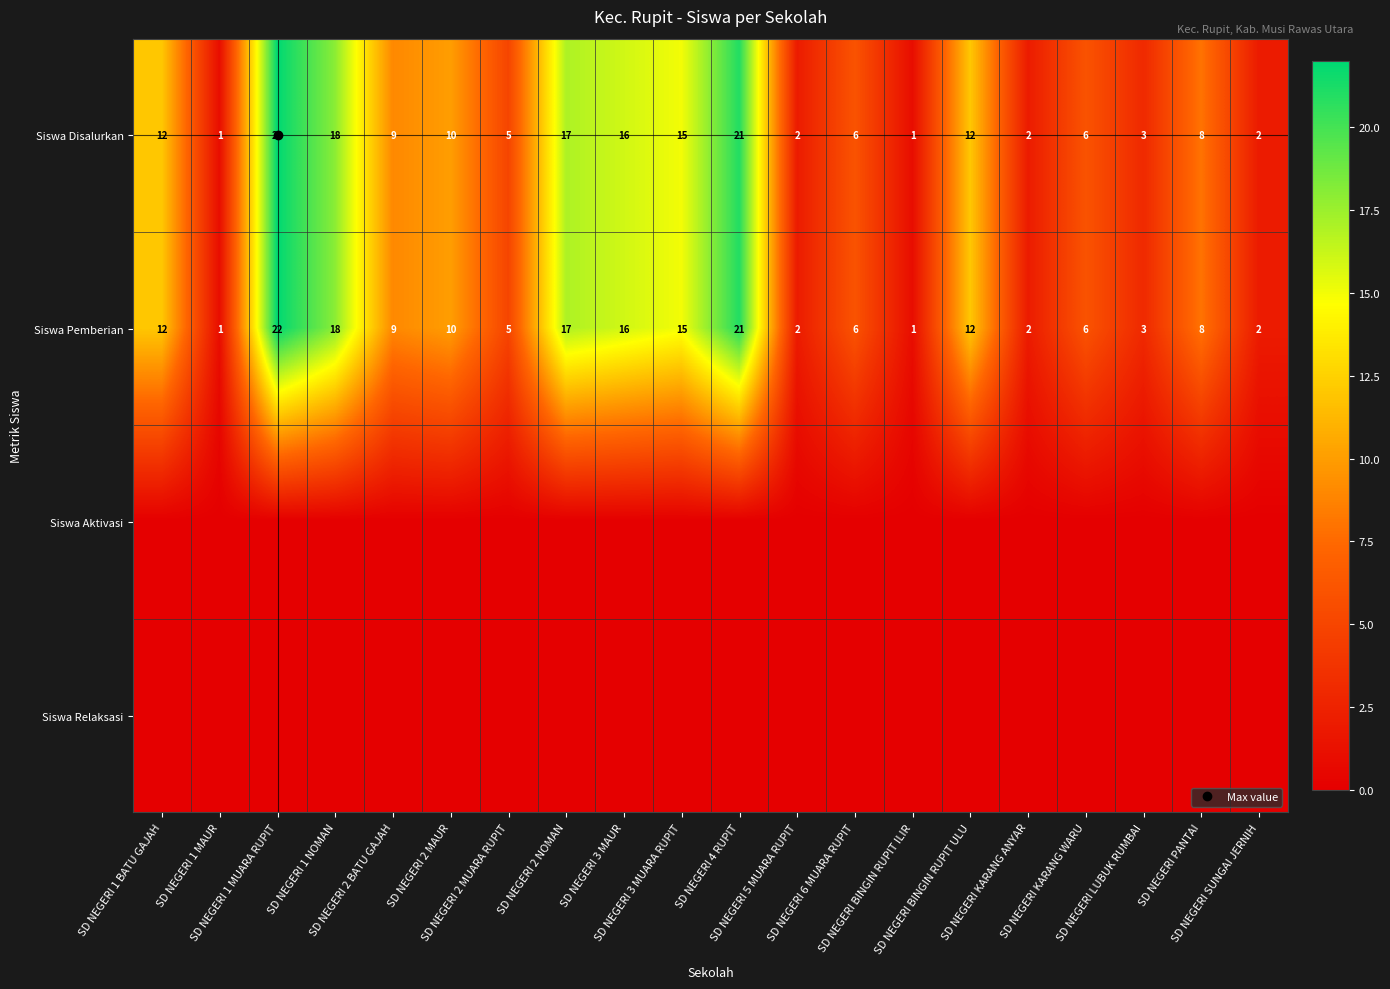

The Siswa Aktivasi series shows 0 at SD NEGERI 1 MAUR. True or false?

True